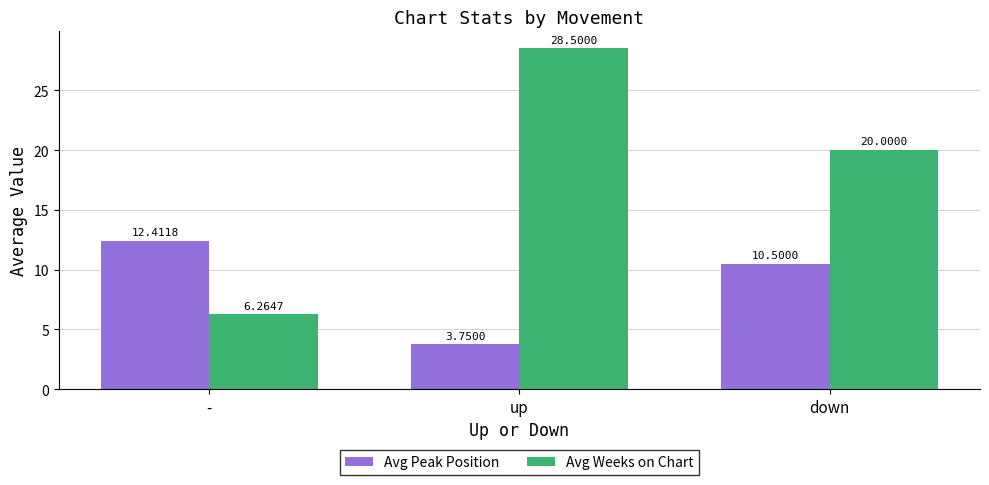

Is it true that Avg Weeks on Chart equals 20.0 at down?

True